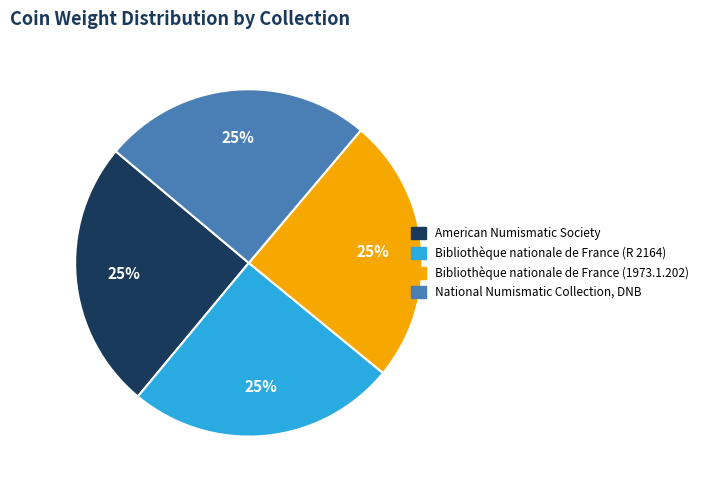

Is it true that National Numismatic Collection, DNB is 25% of the pie?

True